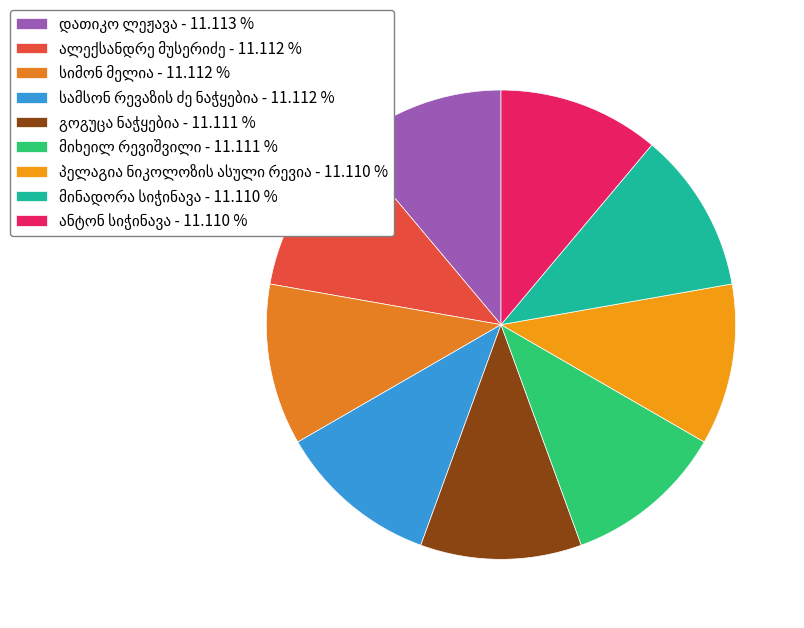

How many segments does this pie chart have?

9